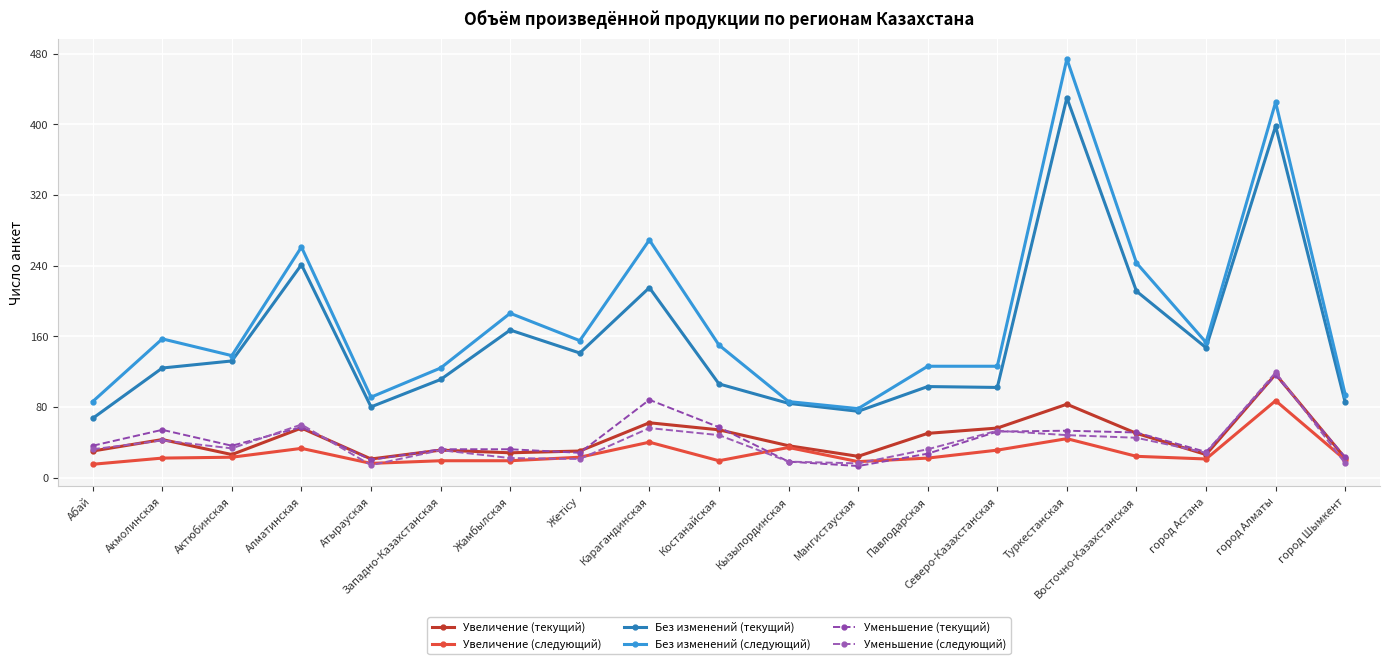

The Увеличение (текущий) series shows 41 at Абай. True or false?

False